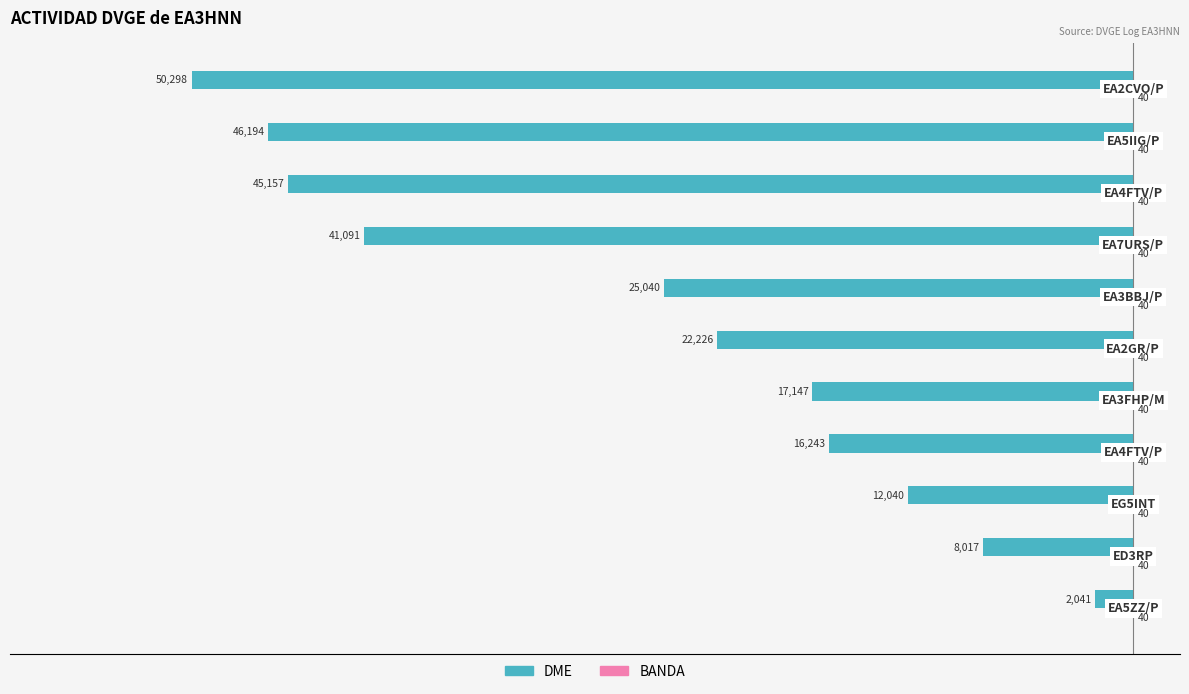

What is the greatest value displayed?

40